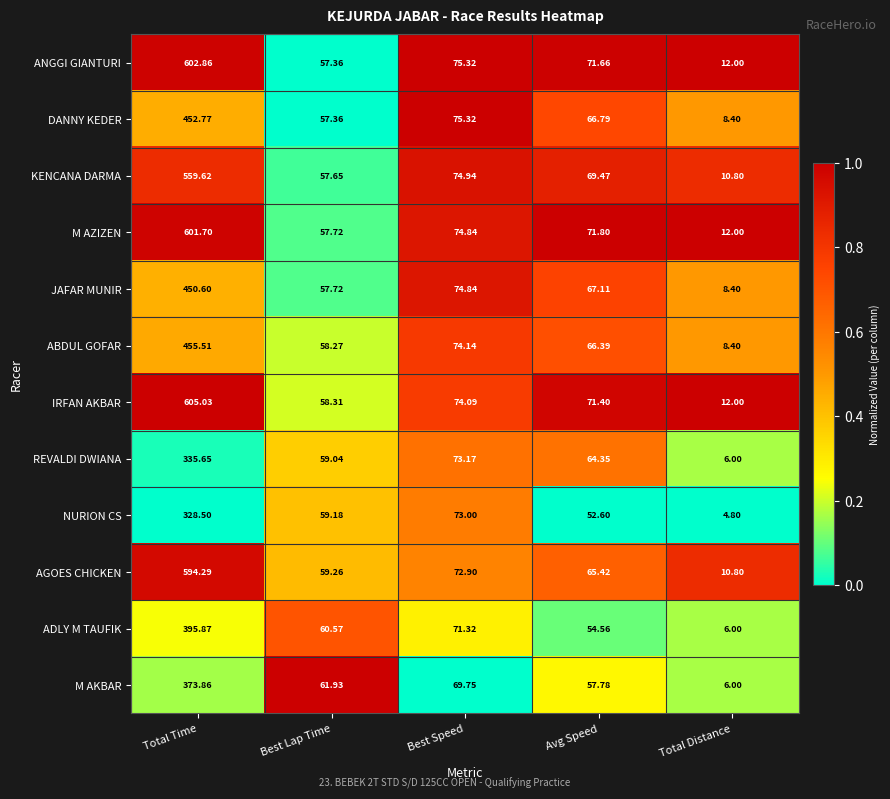

Which category has the highest value across all series?

Total Time